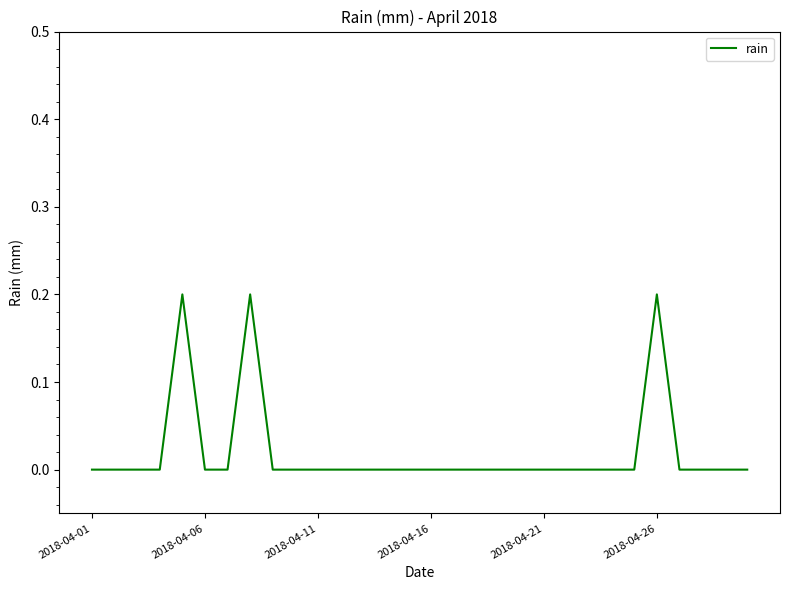

Does the chart display data point markers on the line(s)?

No